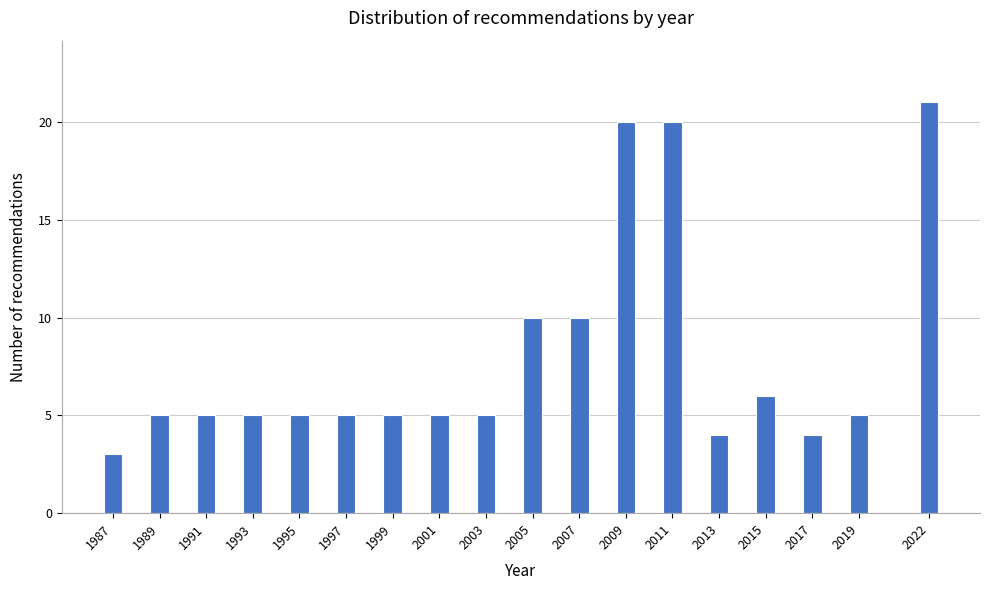

Reading right to left, what are all the values shown in this chart?

21	5	4	6	4	20	20	10	10	5	5	5	5	5	5	5	5	3